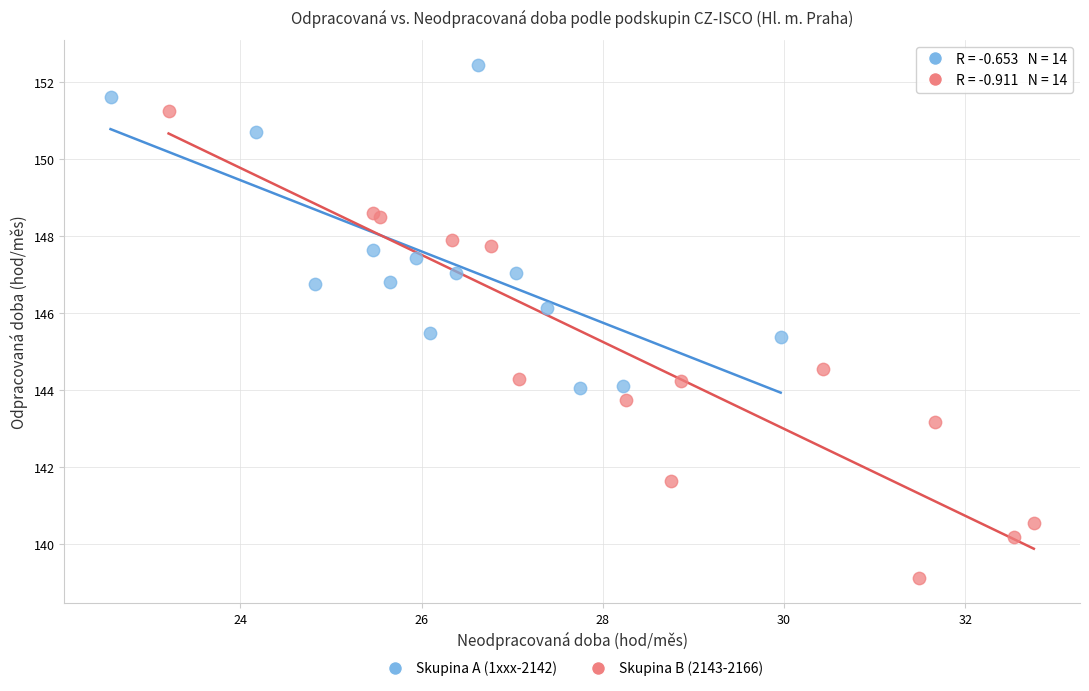

What are all the series names shown in the legend?

Skupina A (1xxx-2142), Skupina B (2143-2166)